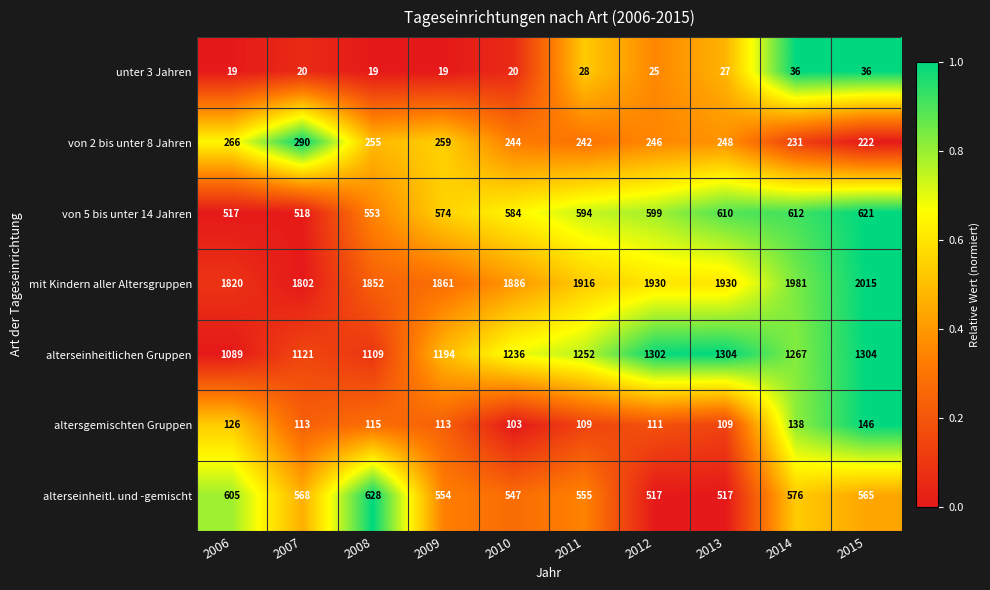

At which category is the sum across all series the highest?

2015